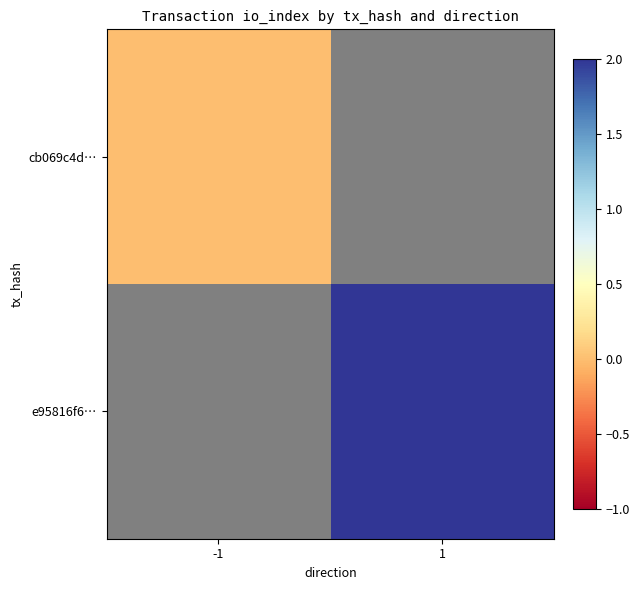

Which category has the lowest value in the e95816f6… series?

-1